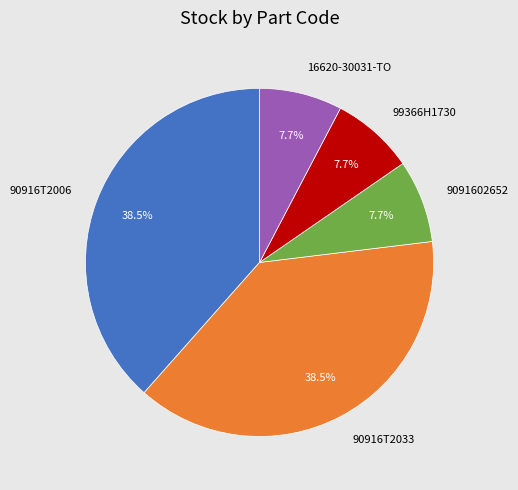

The 90916T2033 slice represents 28% of the pie. True or false?

False